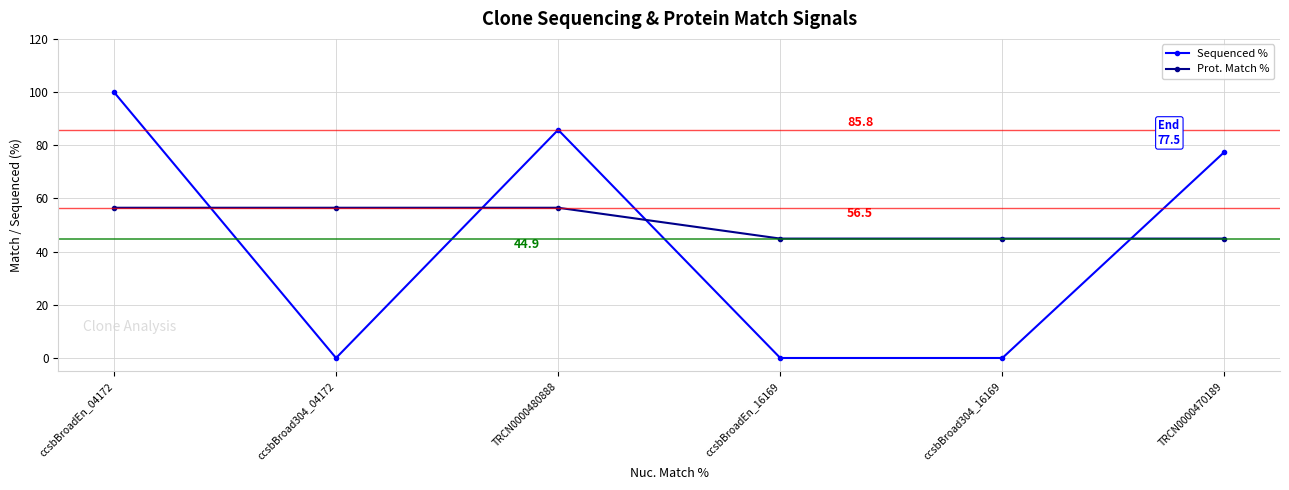

True or false: Sequenced % has more than 2 interior local peaks.

False